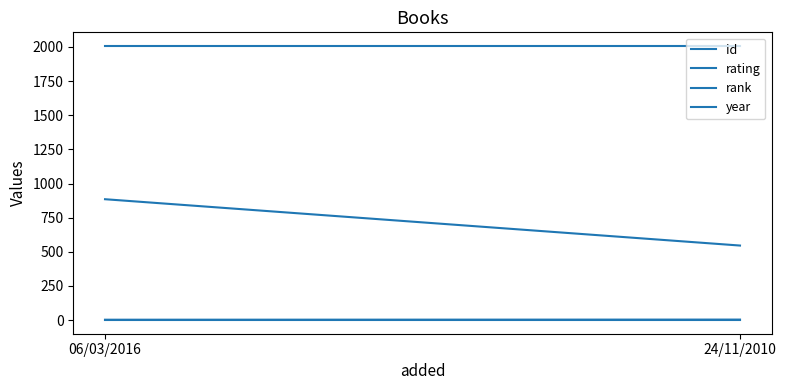

What is the label of the 1st point from the left?

06/03/2016